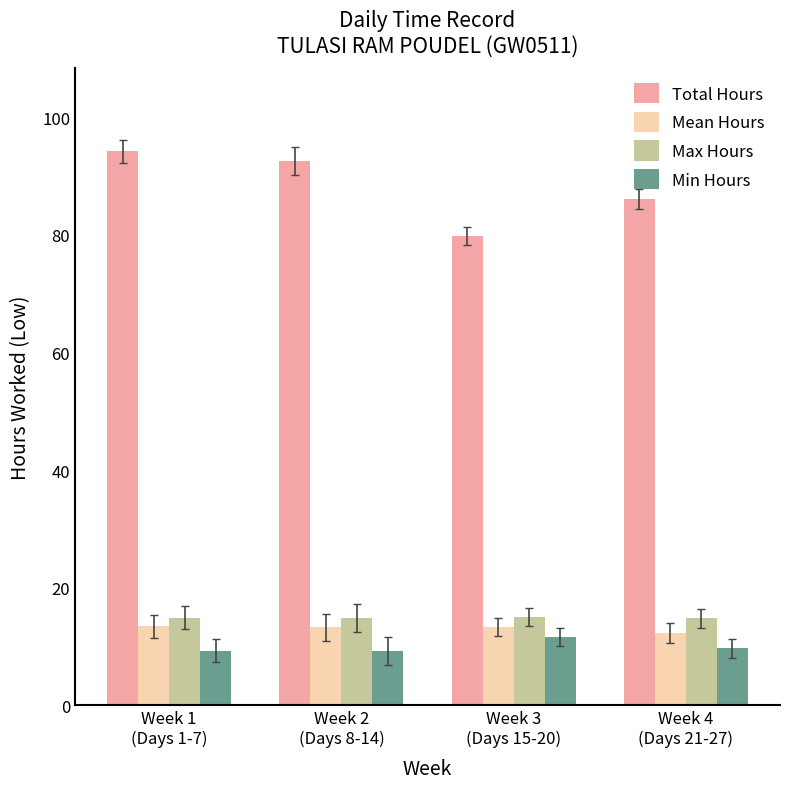

Are the bars horizontal?

No